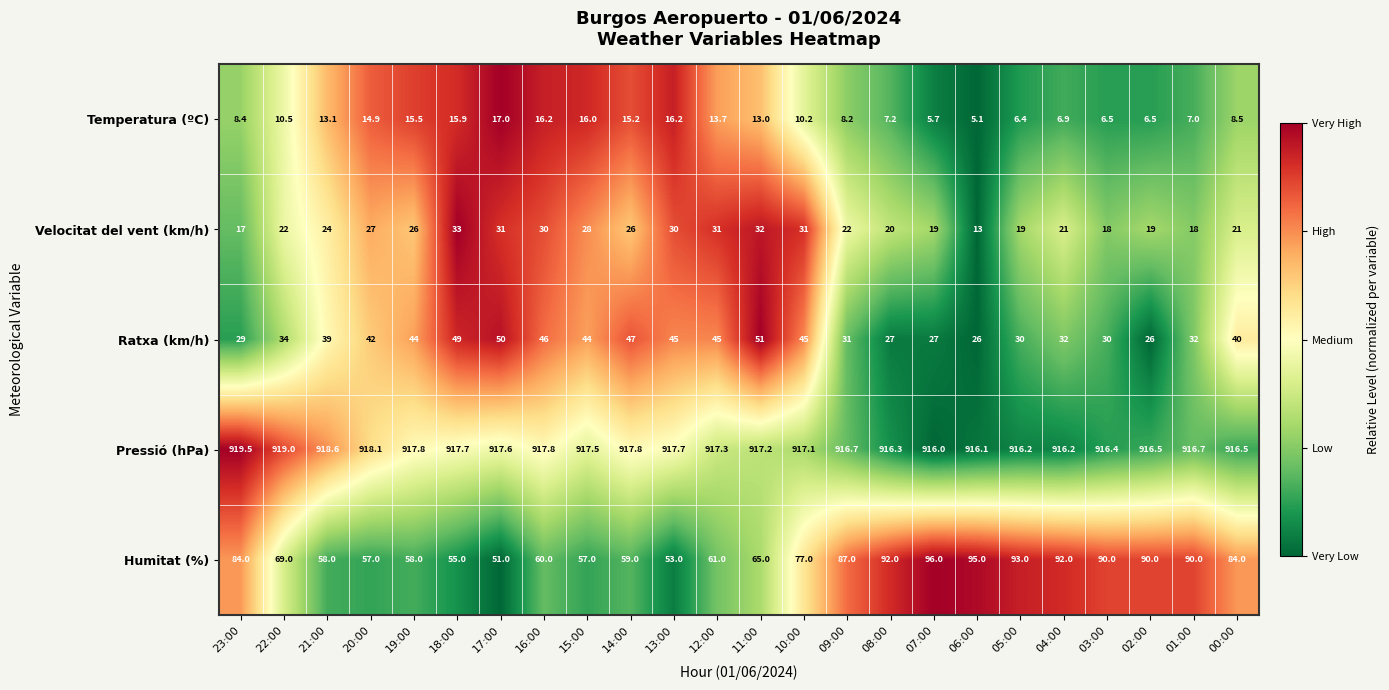

How many categories are shown in the chart?

24